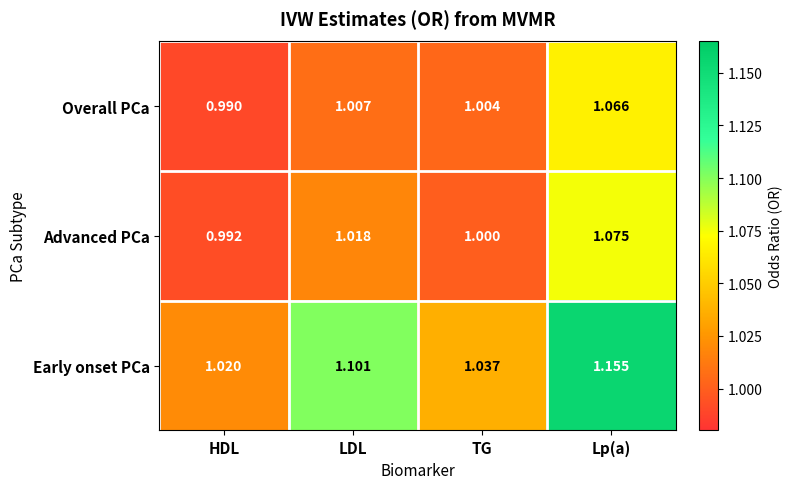

Which category has the highest value in the Overall PCa series?

Lp(a)